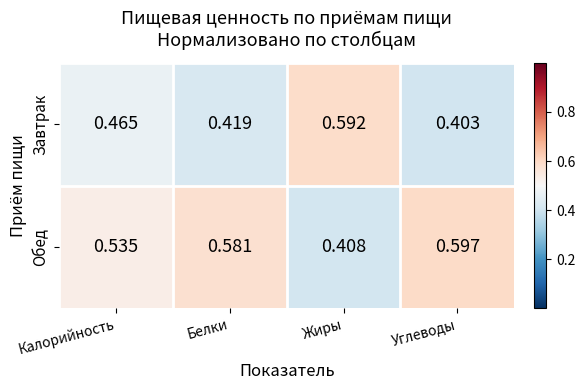

Which series has the largest total across all categories?

Обед